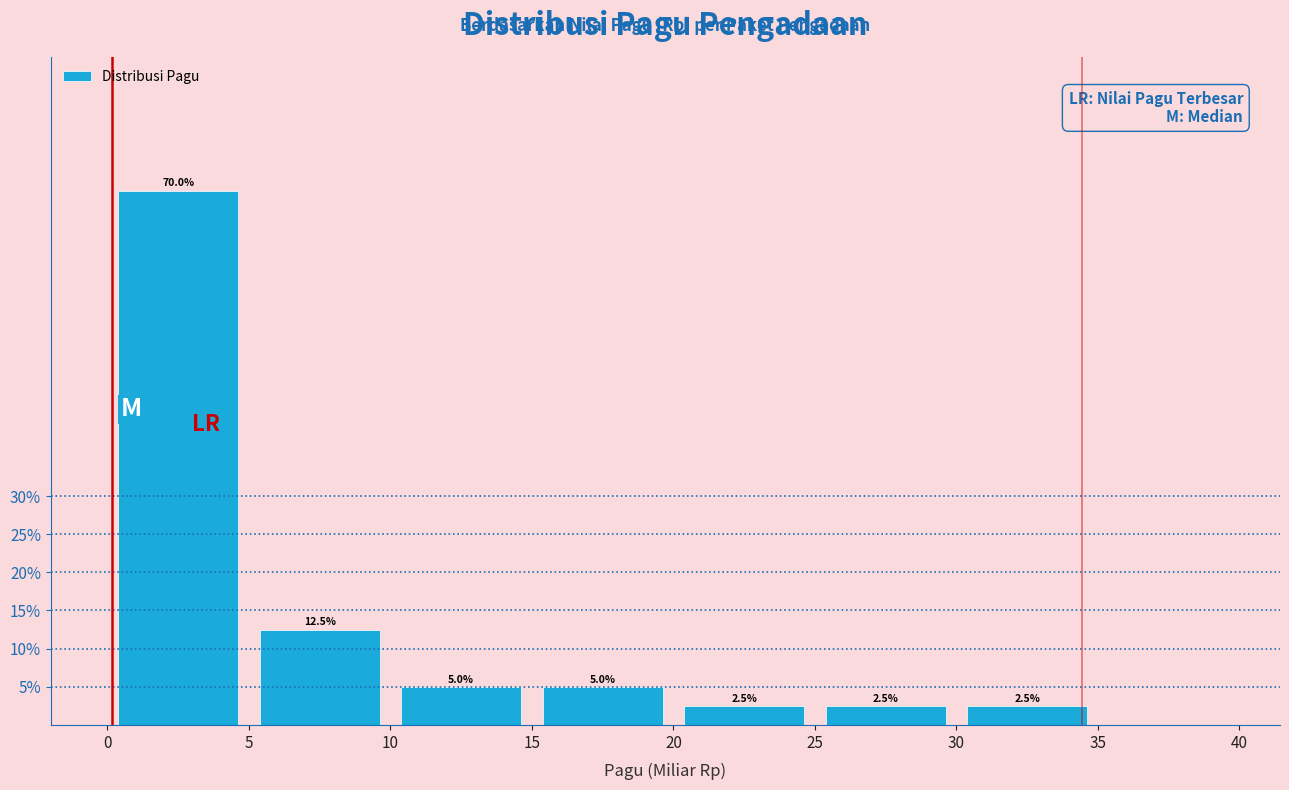

Reading left to right, transcribe this chart: for each bar, give the range it covers on the x-axis and its height.

0 to 5: 70.0
5 to 10: 12.5
10 to 15: 5.0
15 to 20: 5.0
20 to 25: 2.5
25 to 30: 2.5
30 to 35: 2.5